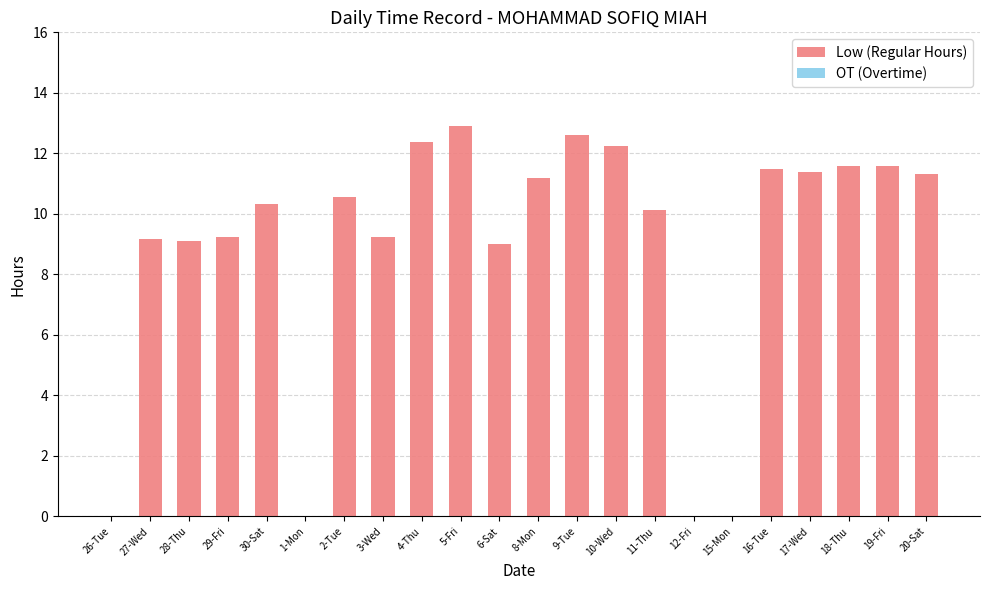

What is the sum of the values at 11-Thu and 12-Fri?

10.1